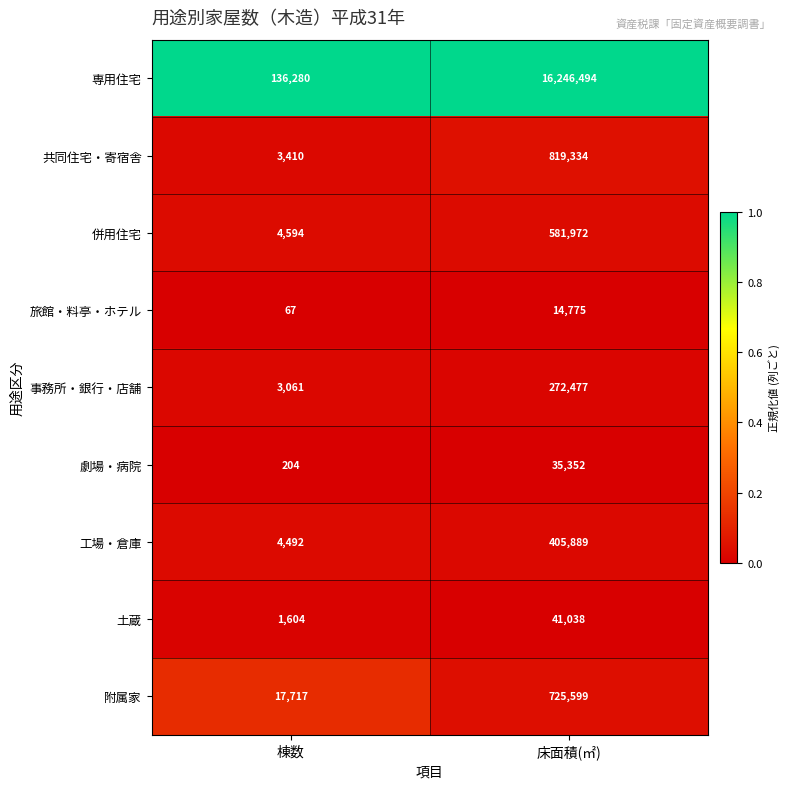

Is it true that 旅館・料亭・ホテル equals 100 at 棟数?

False